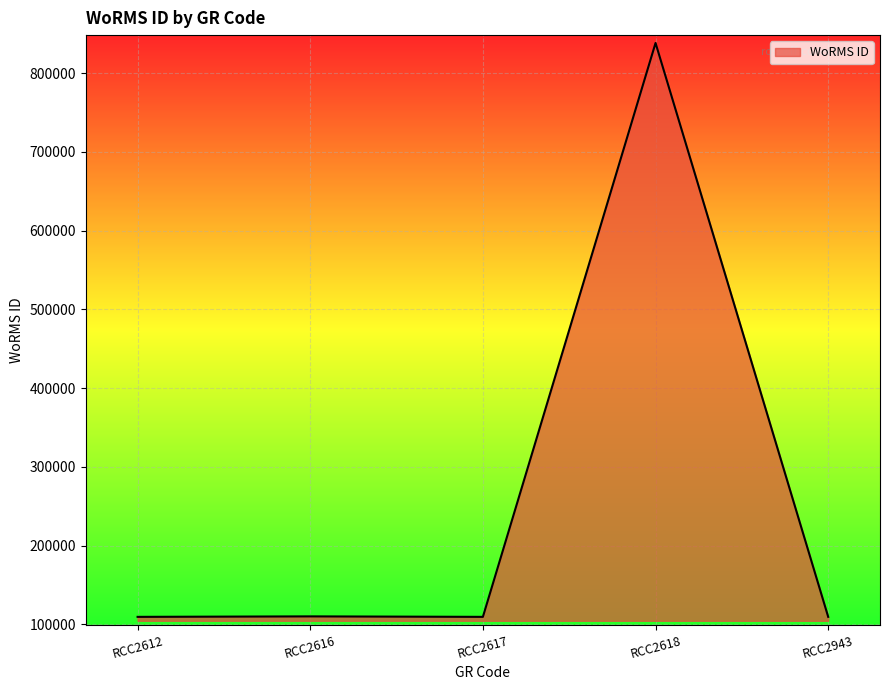

True or false: the data has more than 2 interior local peaks.

False